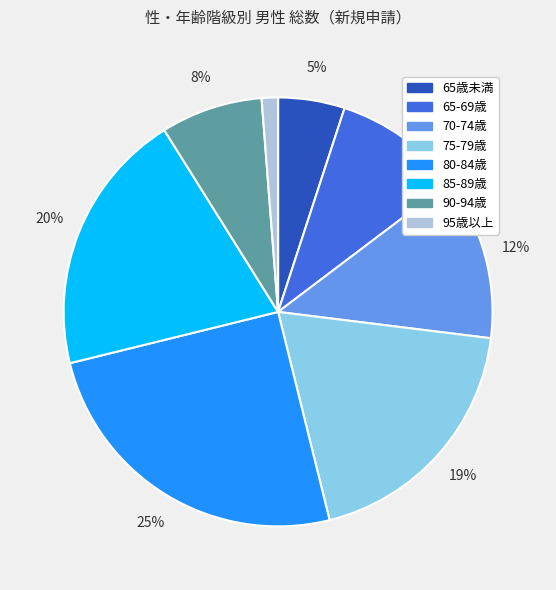

How many slices are in this pie chart?

8